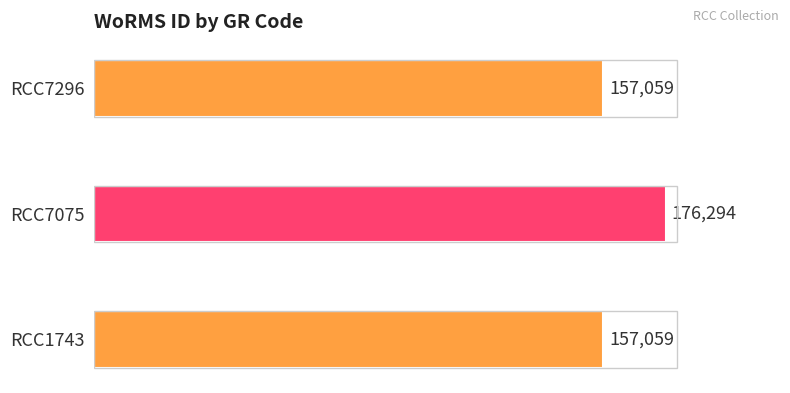

Reading top to bottom, extract all data points from this chart.

157059	176294	157059